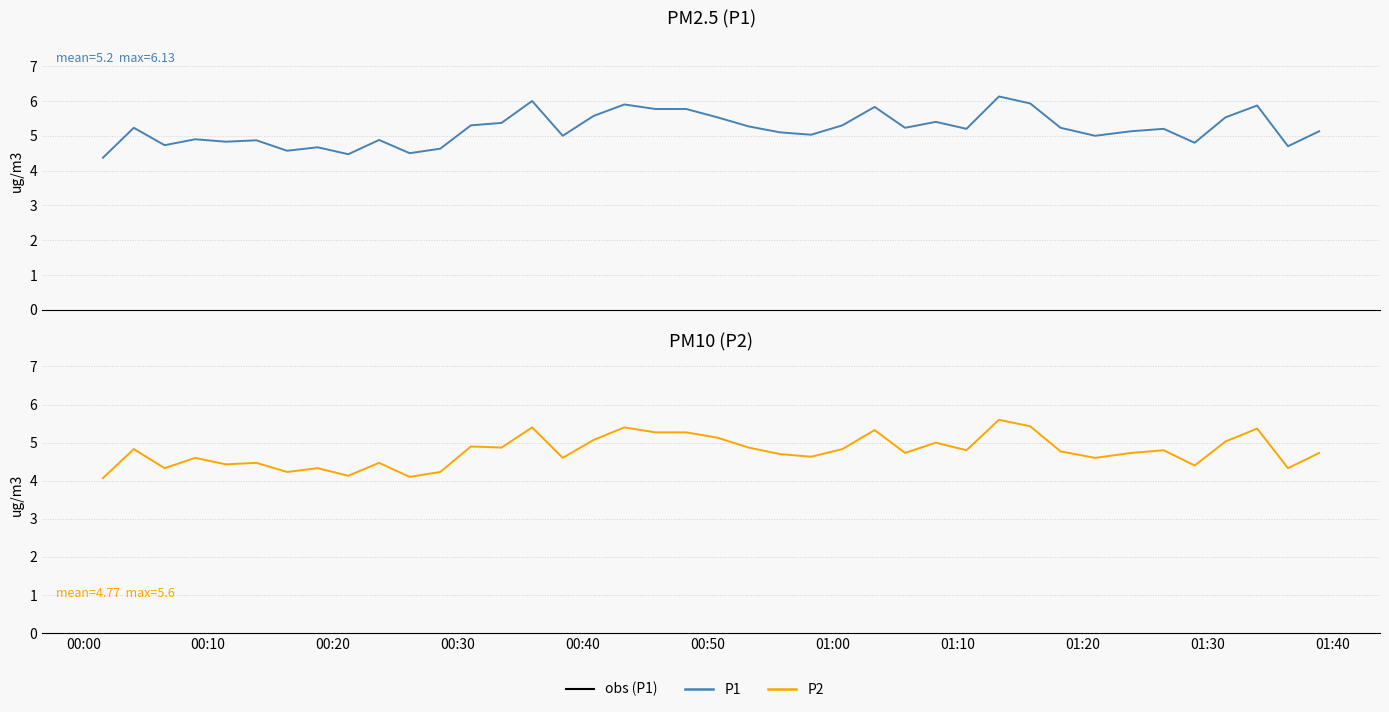

Reading left to right, list all the values displayed in this chart.

P1: 4.4	5.2	4.7	4.9	4.8	4.9	4.6	4.7	4.5	4.9	4.5	4.6	5.3	5.4	6.0	5.0	5.6	5.9	5.8	5.8	5.5	5.3	5.1	5.0	5.3	5.8	5.2	5.4	5.2	6.1	5.9	5.2	5.0	5.1	5.2	4.8	5.5	5.9	4.7	5.1
P2: 4.1	4.8	4.3	4.6	4.4	4.5	4.2	4.3	4.1	4.5	4.1	4.2	4.9	4.9	5.4	4.6	5.1	5.4	5.3	5.3	5.1	4.9	4.7	4.6	4.8	5.3	4.7	5.0	4.8	5.6	5.4	4.8	4.6	4.7	4.8	4.4	5.0	5.4	4.3	4.7